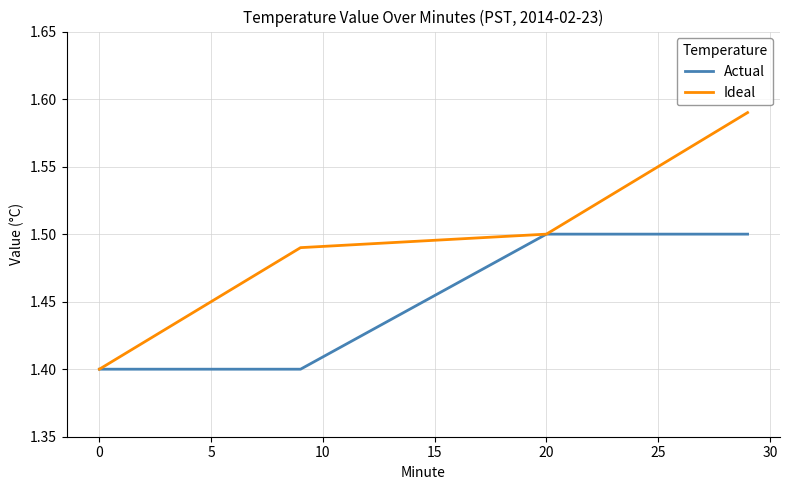

Which series has the largest range (max minus min)?

Ideal